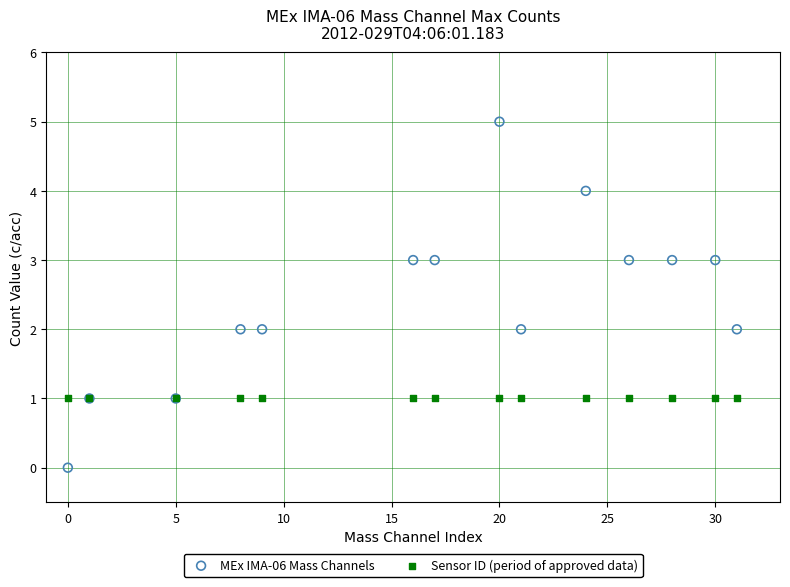

Which series contains the lowest Y value?

MEx IMA-06 Mass Channels